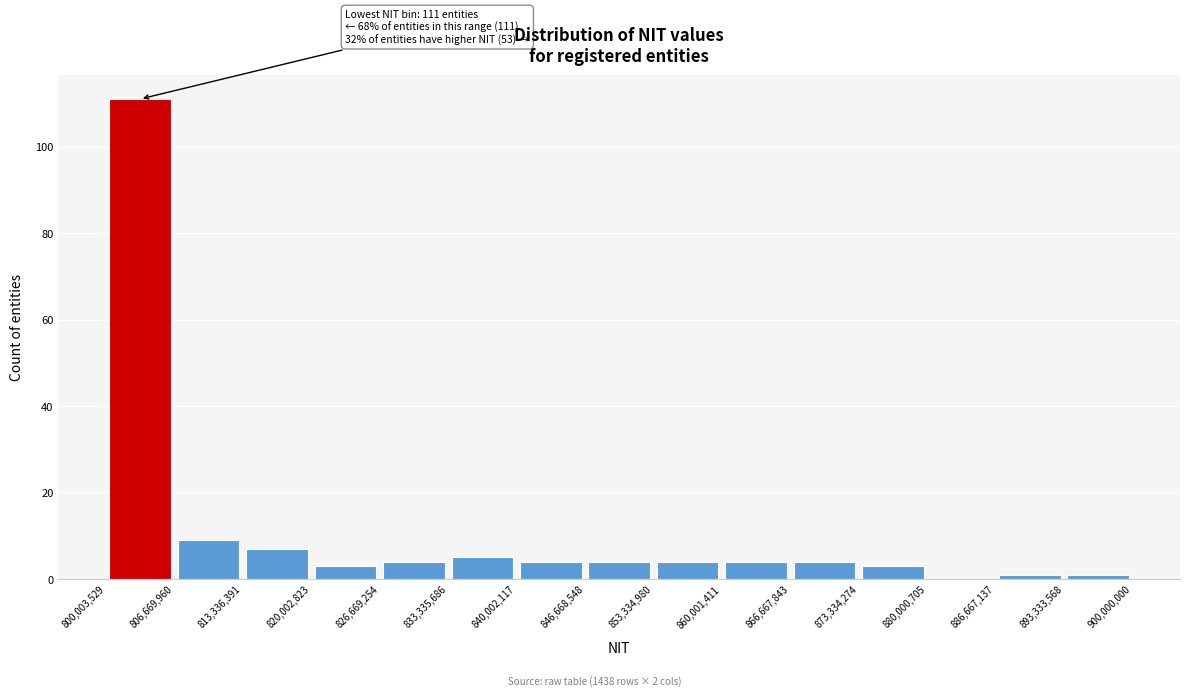

Over which range of the x-axis is the bar tallest?

800,003,529 to 806,669,960